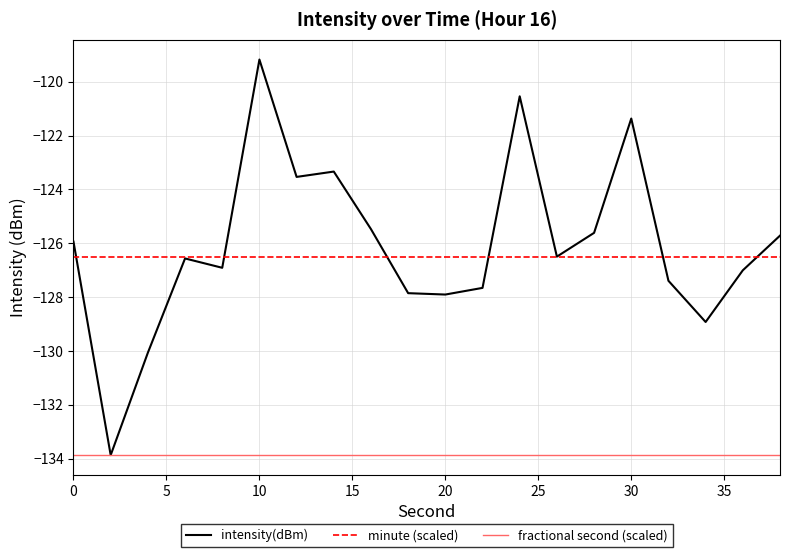

Which series has the widest spread of values?

intensity(dBm)